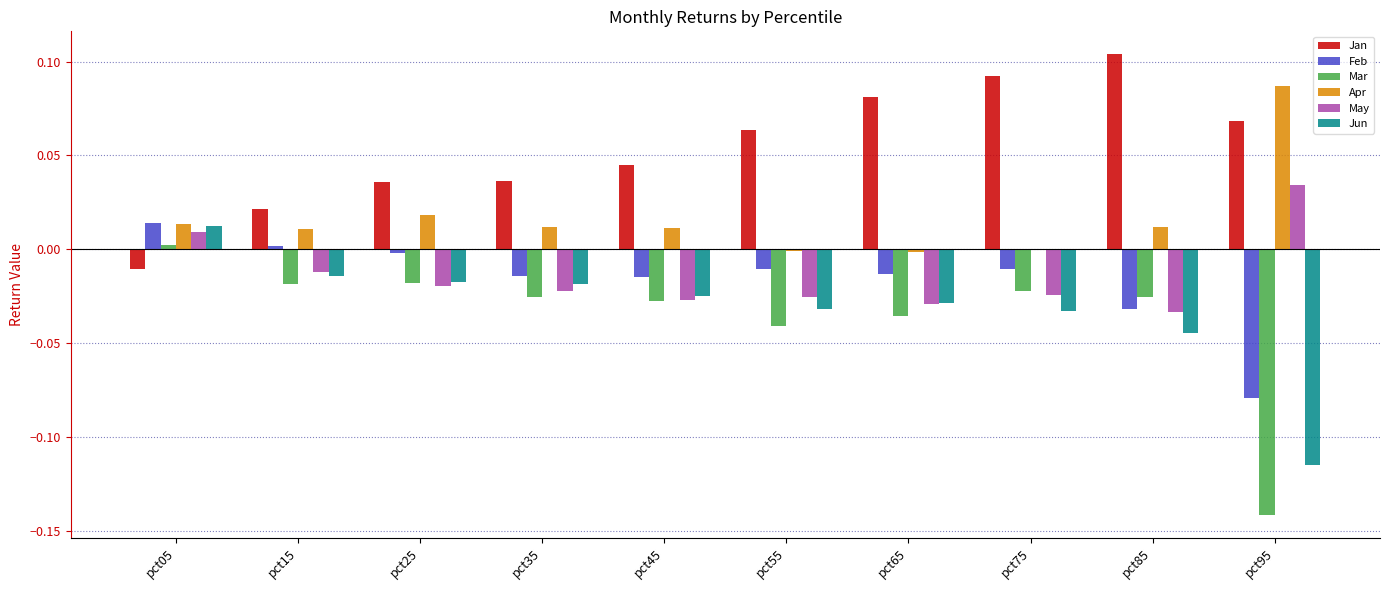

Which series changed the most between pct45 and pct75?

Jan